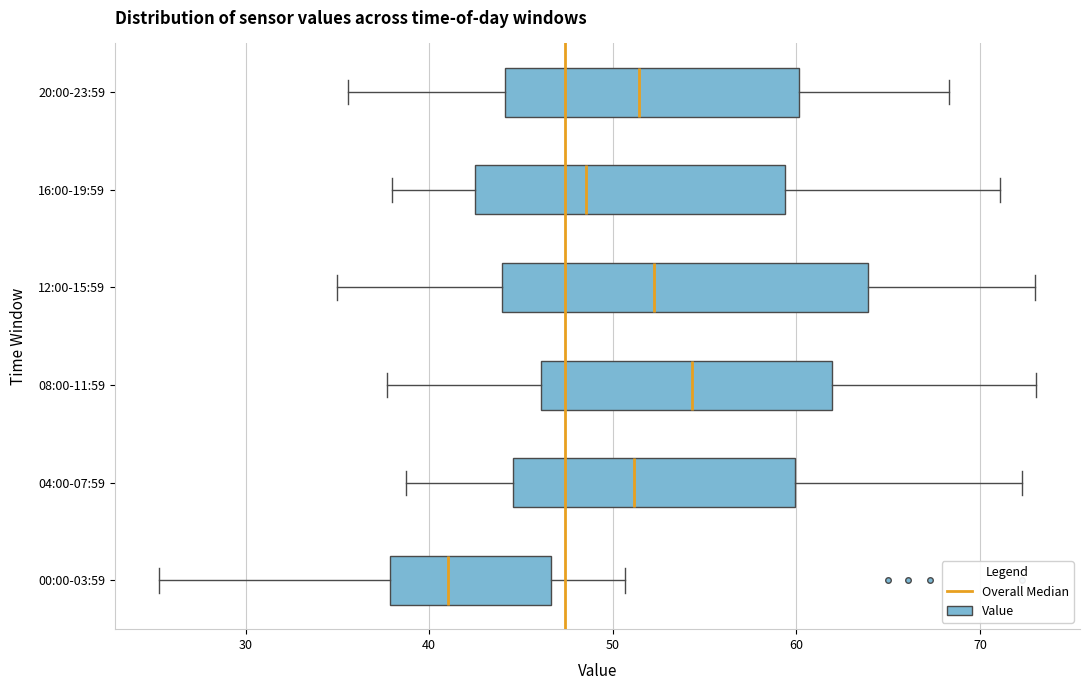

Which box has the furthest to the right median line?

08:00-11:59